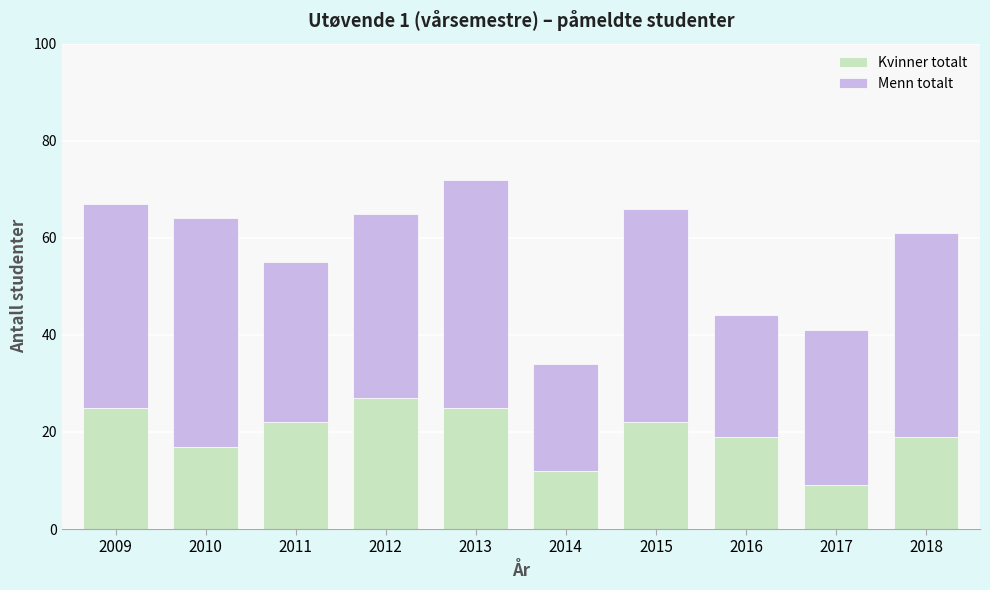

Is it true that Kvinner totalt equals 3 at 2014?

False